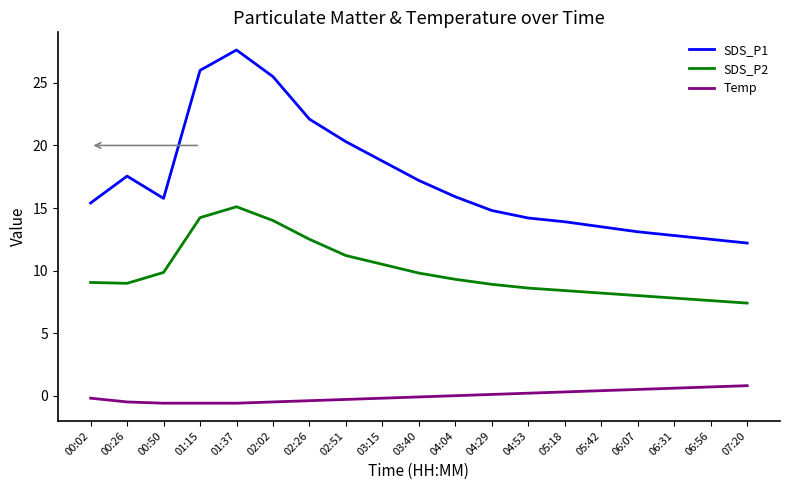

What is the sum of all SDS_P2 values?

189.4